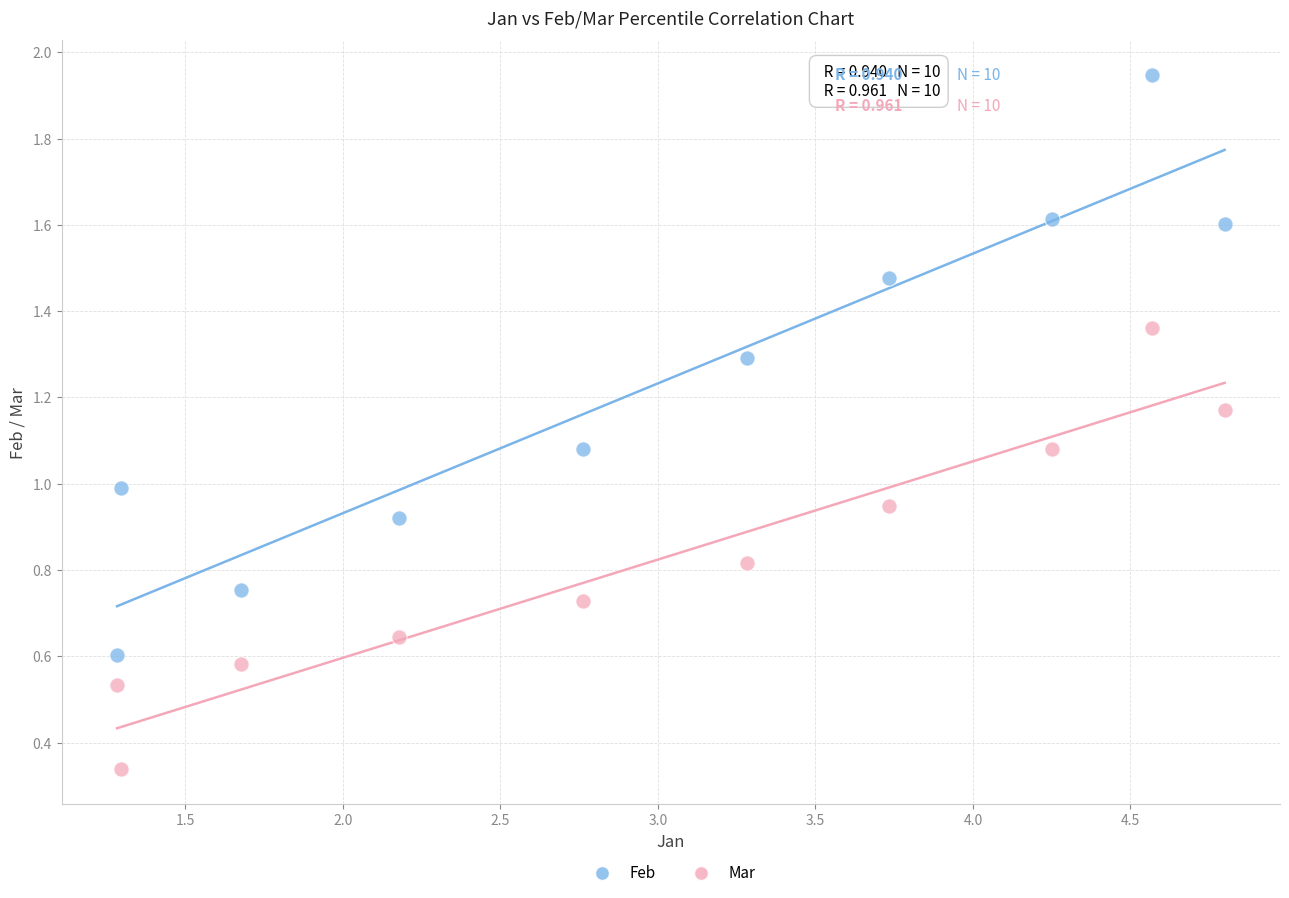

What are all the series names shown in the legend?

Feb, Mar